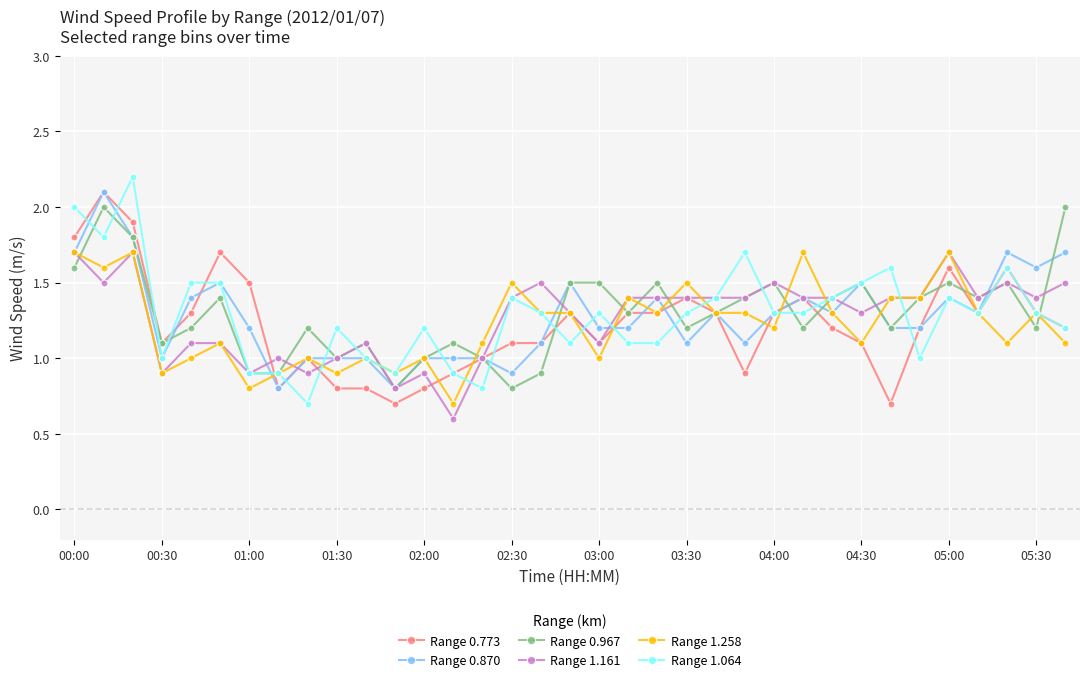

Count the number of categories in the chart.

35